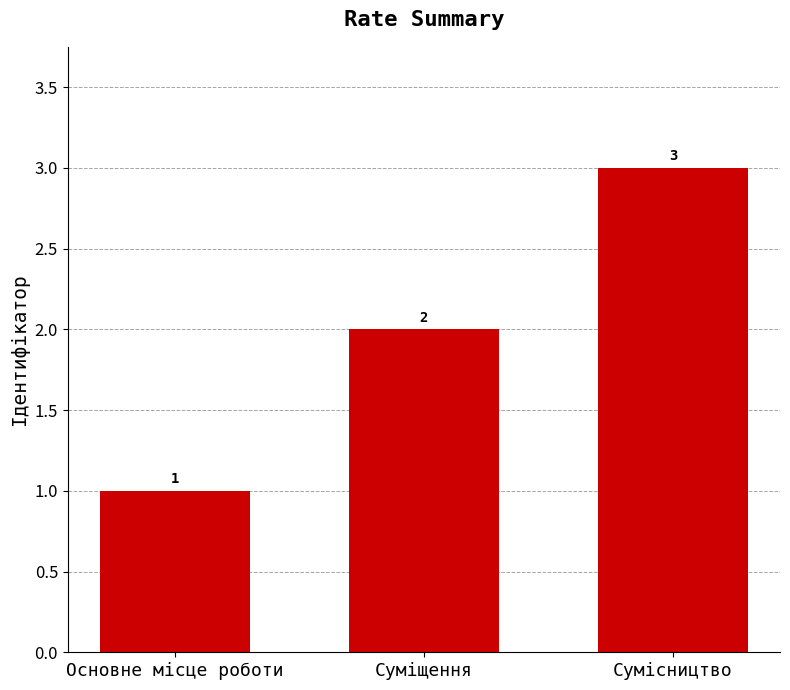

What is the difference between the maximum and second lowest values?

1